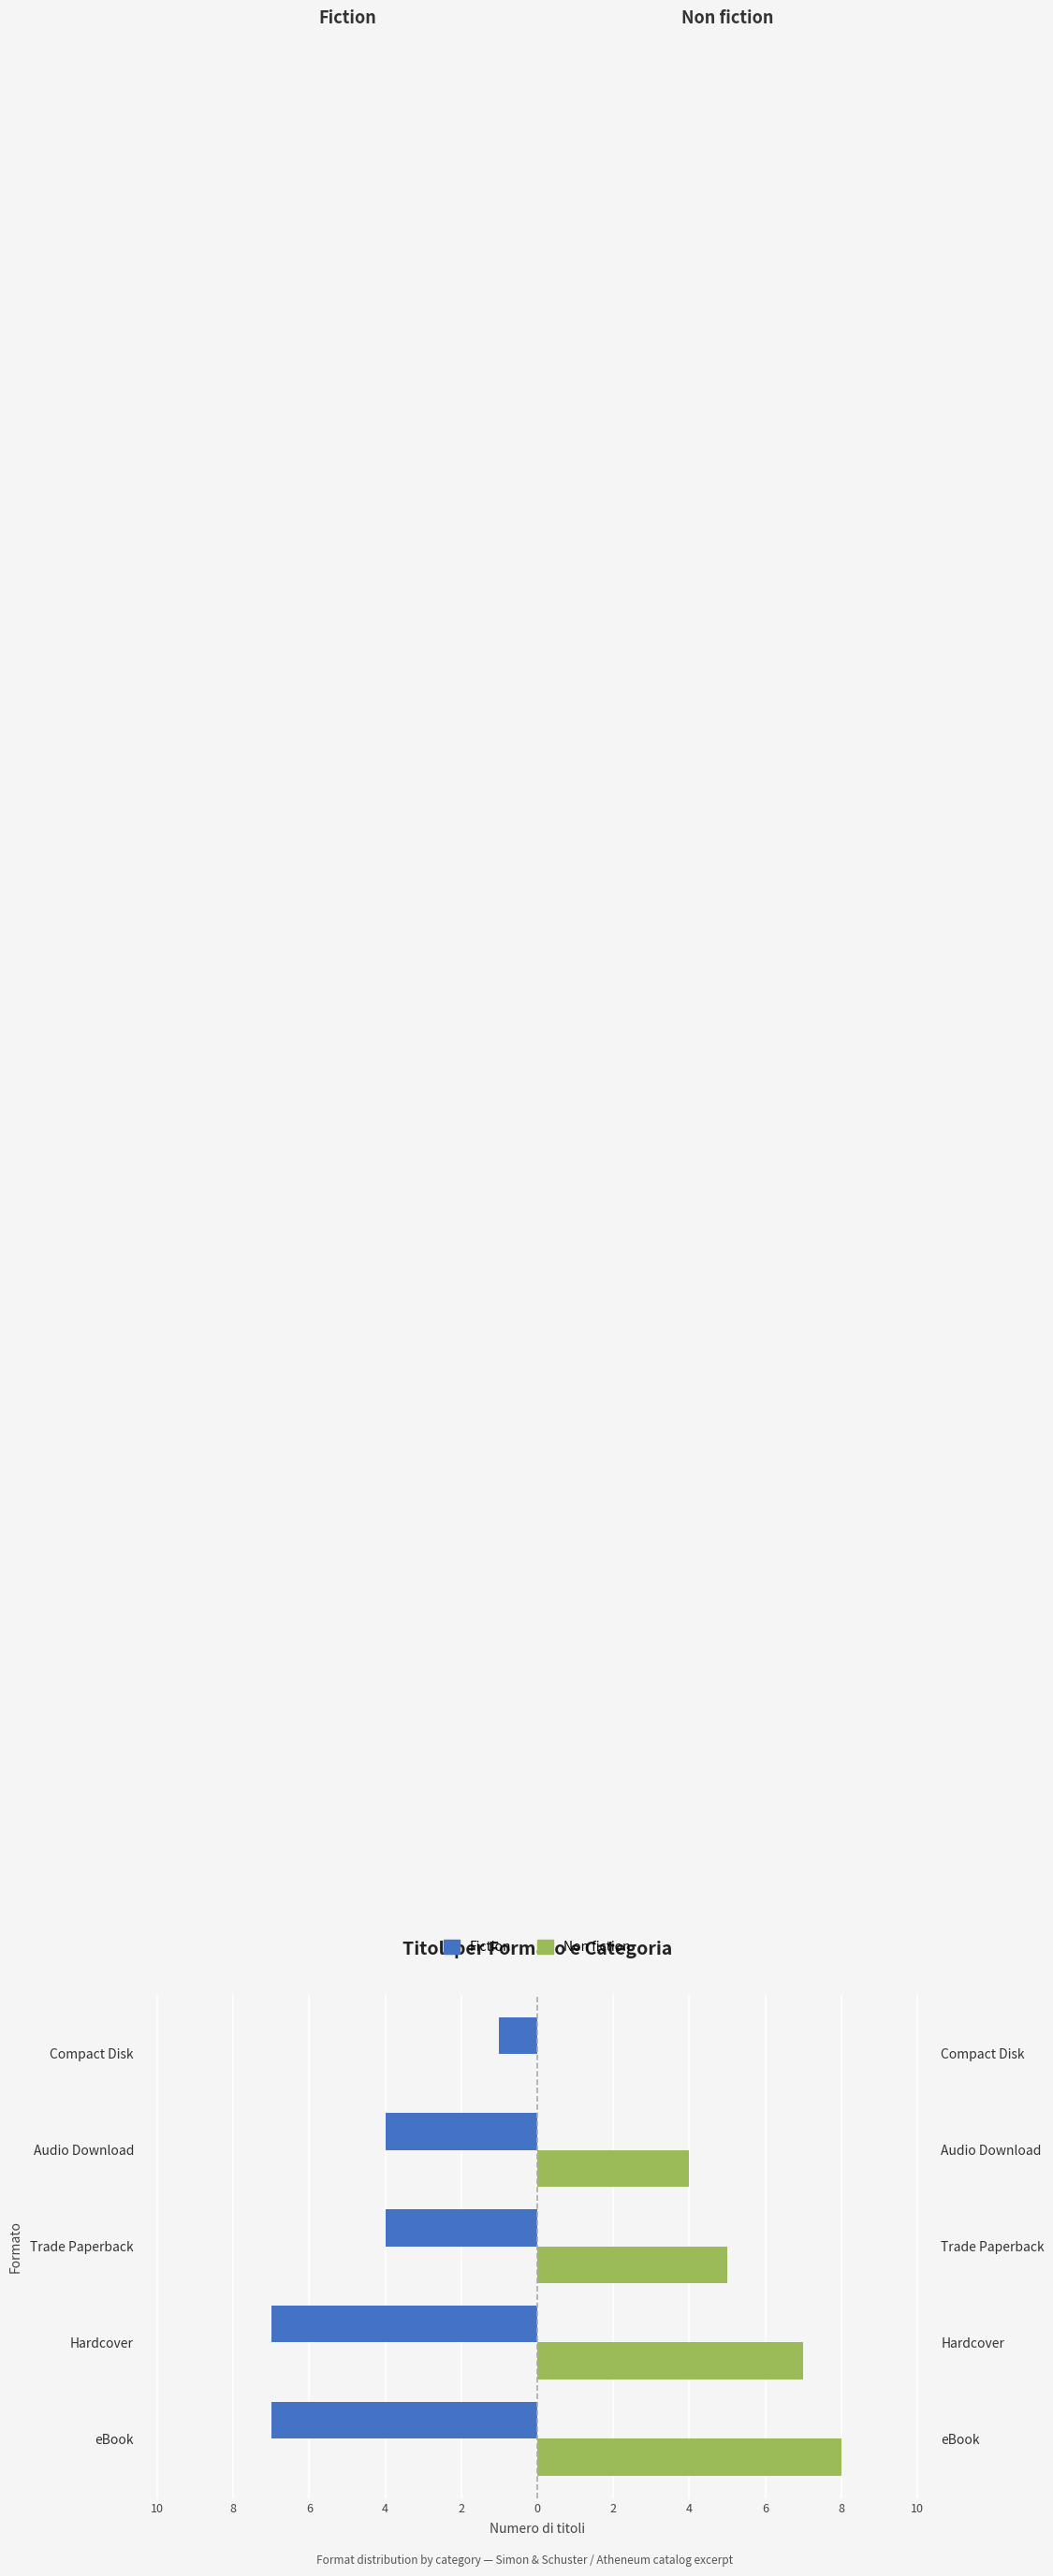

What are all the series names shown in the legend?

Fiction, Non fiction